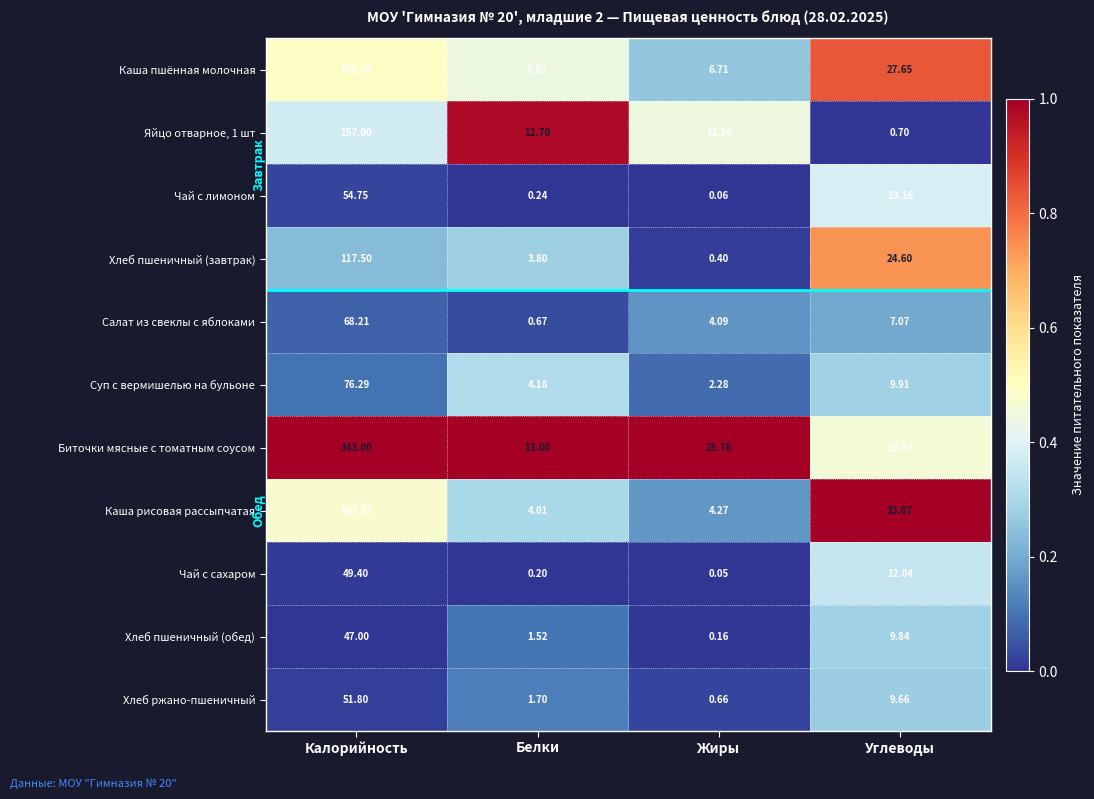

At which label does Чай с лимоном first exceed 13?

Калорийность